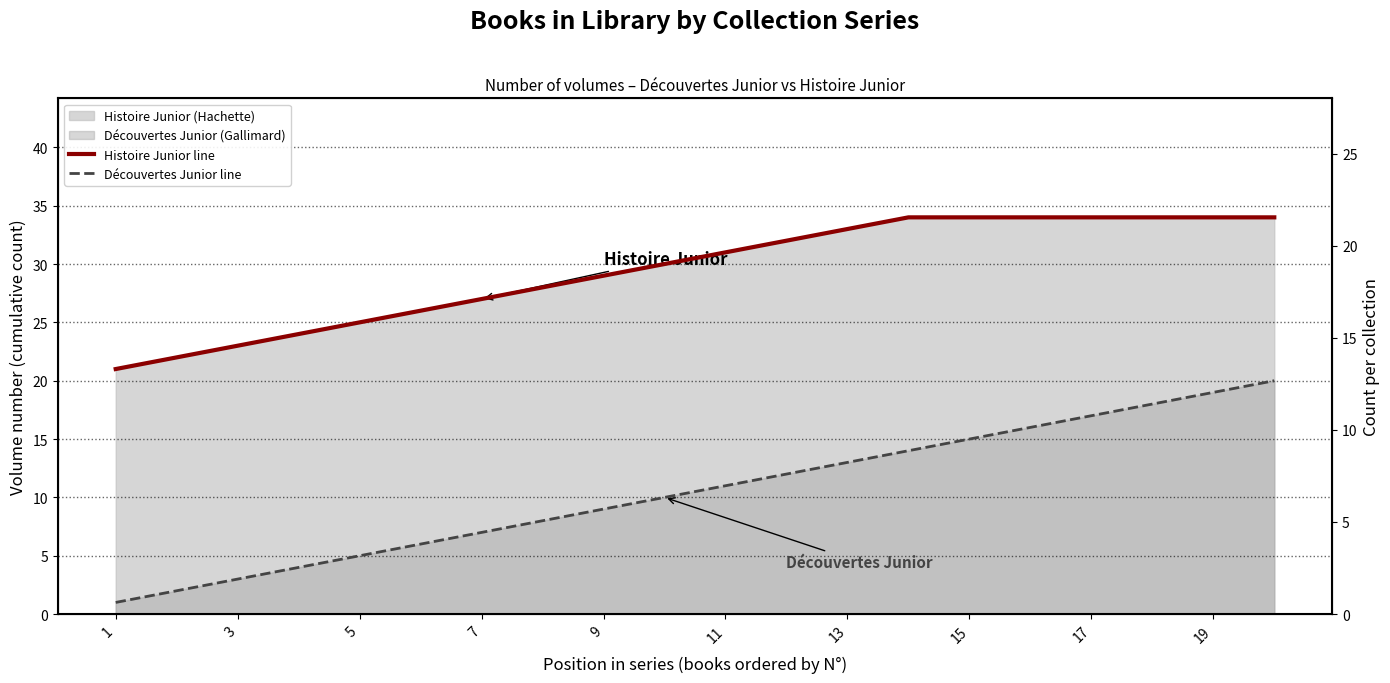

Which series has the largest total across all categories?

Histoire Junior line